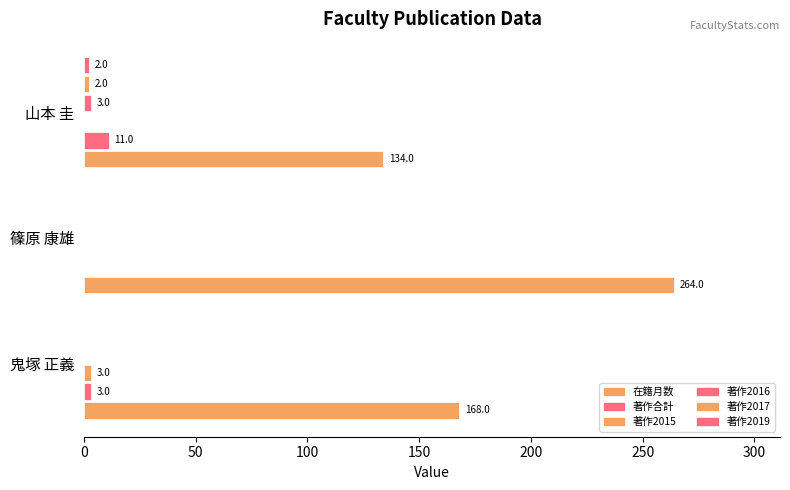

List the series in order of their peak value, lowest first.

著作2017, 著作2019, 著作2015, 著作2016, 著作合計, 在籍月数